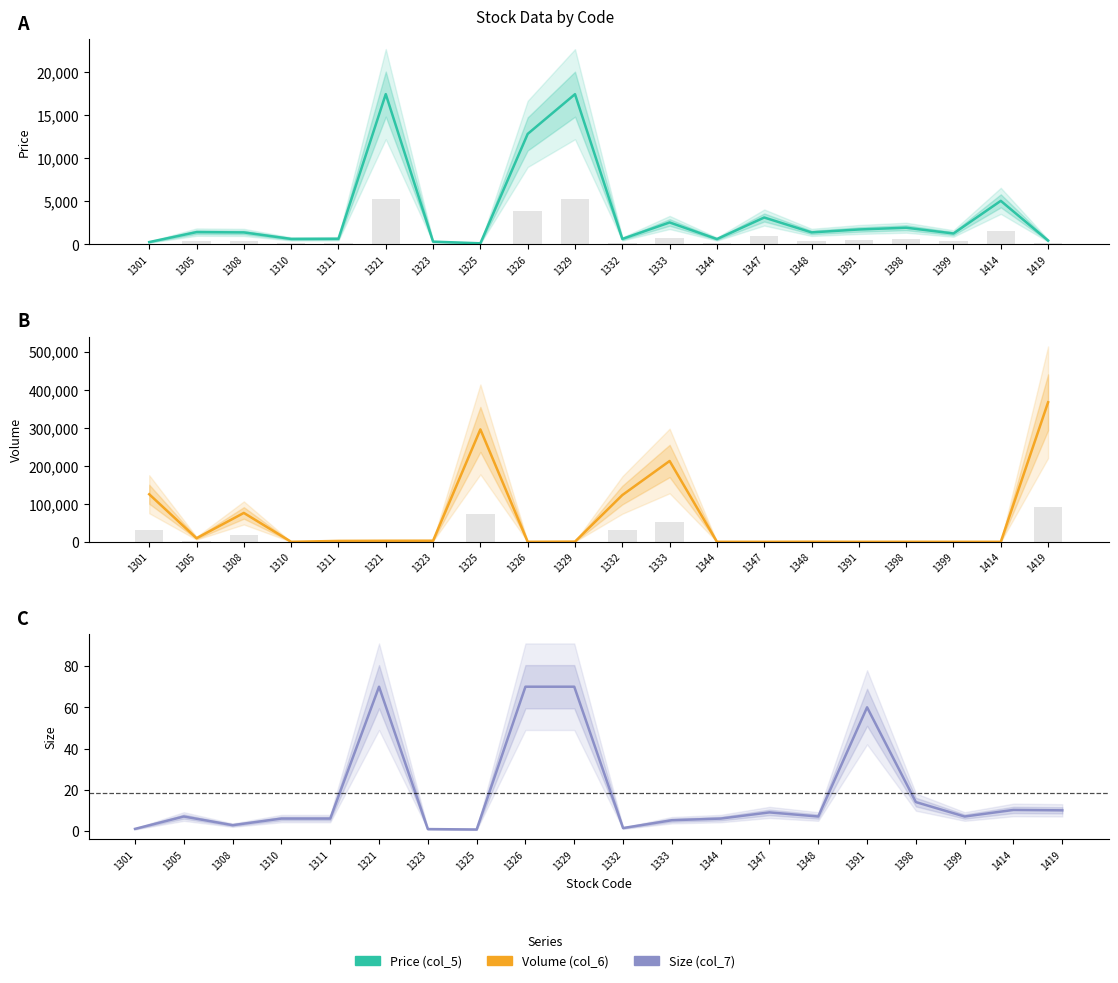

The Volume (col_6) series shows 484021.2 at 1419. True or false?

False